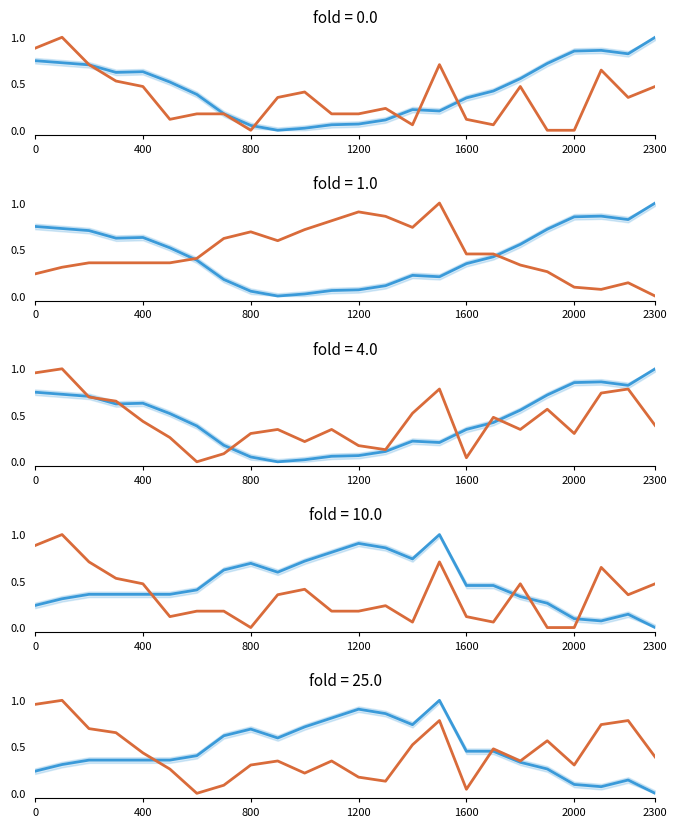

At how many categories does at least one series exceed 0?

24